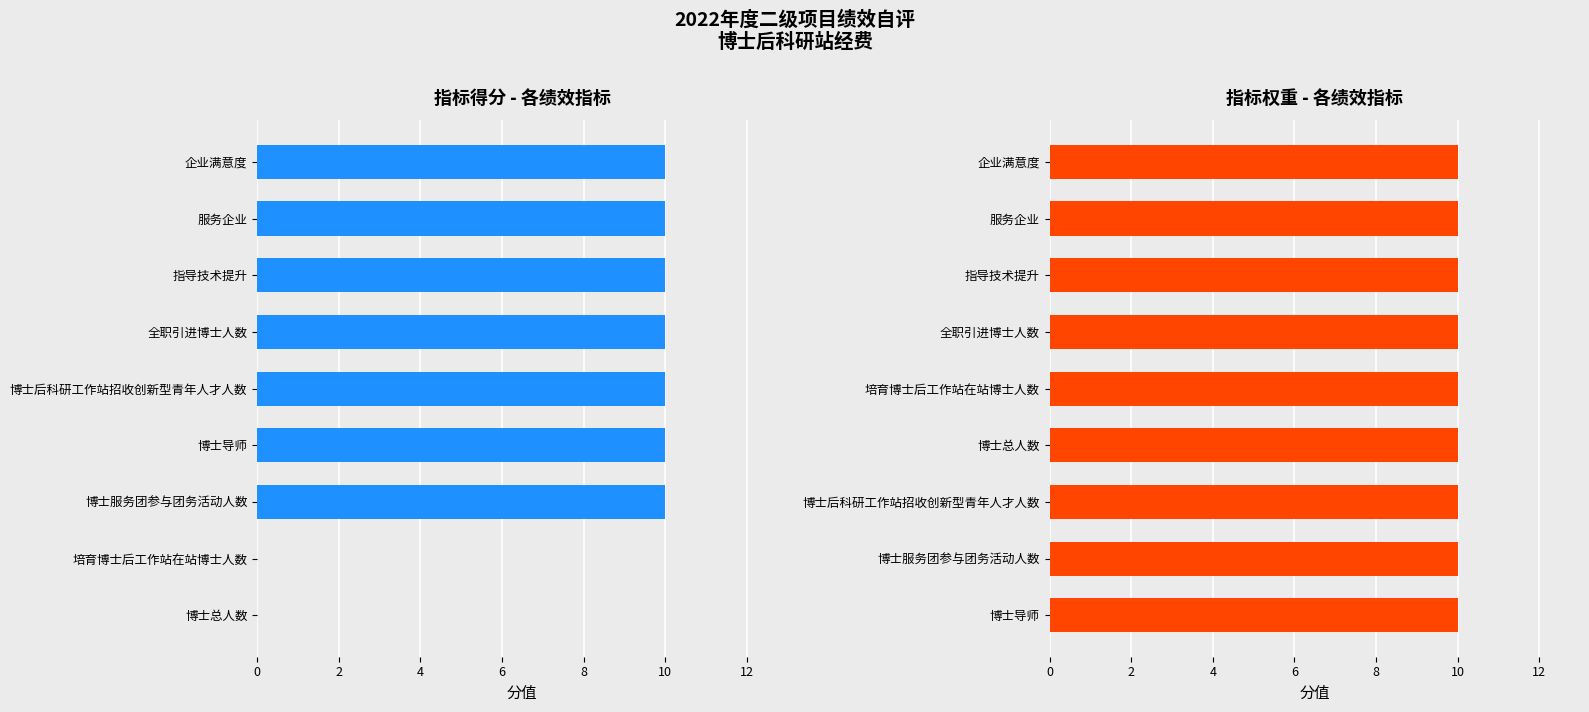

How many groups of bars are there?

9